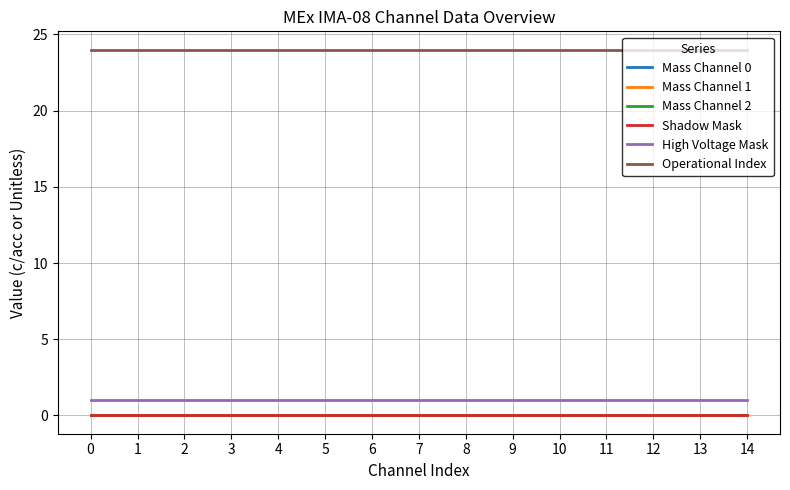

Does the chart have visible grid lines?

Yes